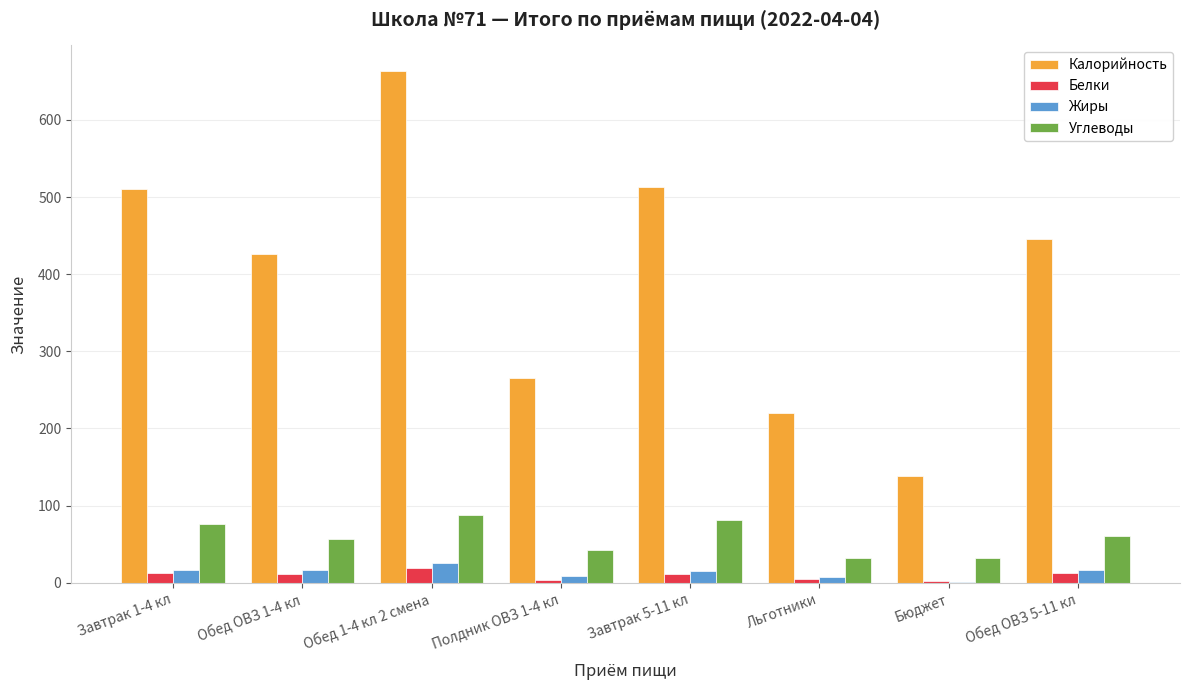

What are all the series names shown in the legend?

Калорийность, Белки, Жиры, Углеводы